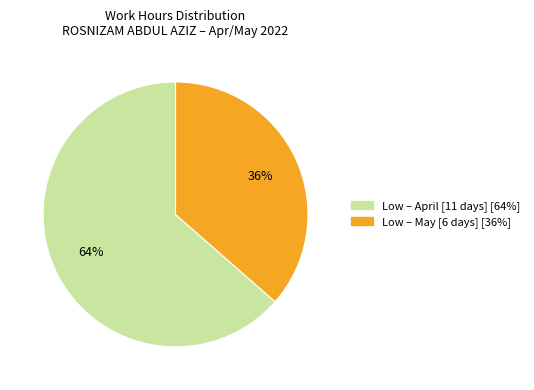

Does any single category account for the majority?

Yes